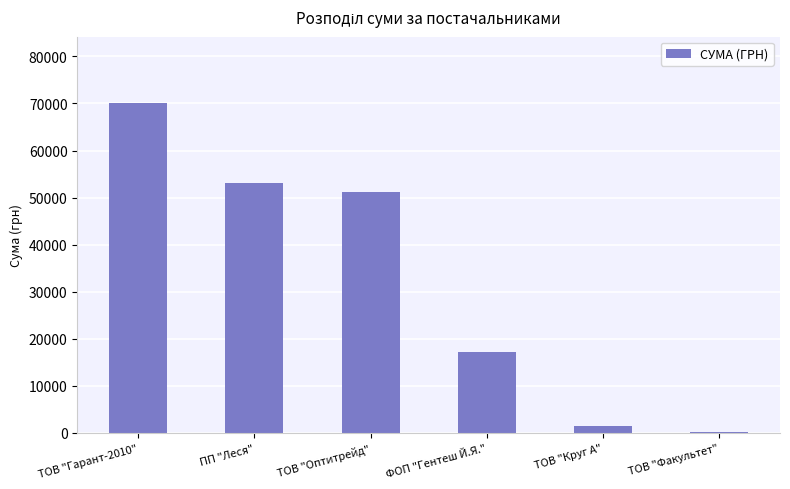

What is the approximate value at ПП "Леся"?

53055.2